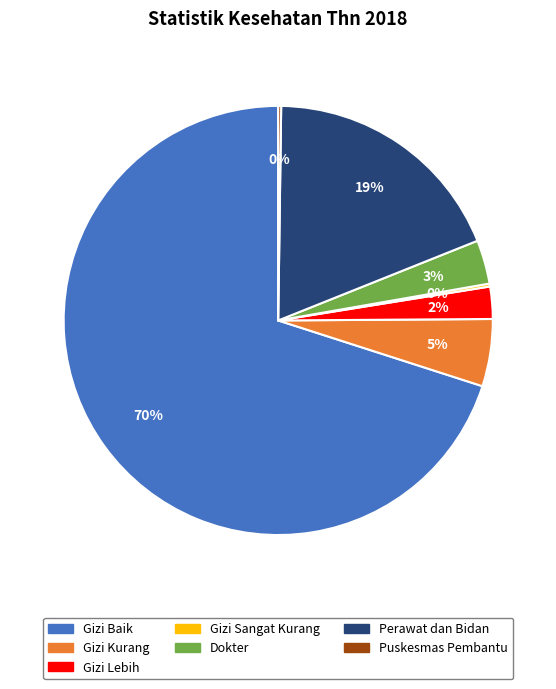

Is there any slice that represents more than half of the pie?

Yes